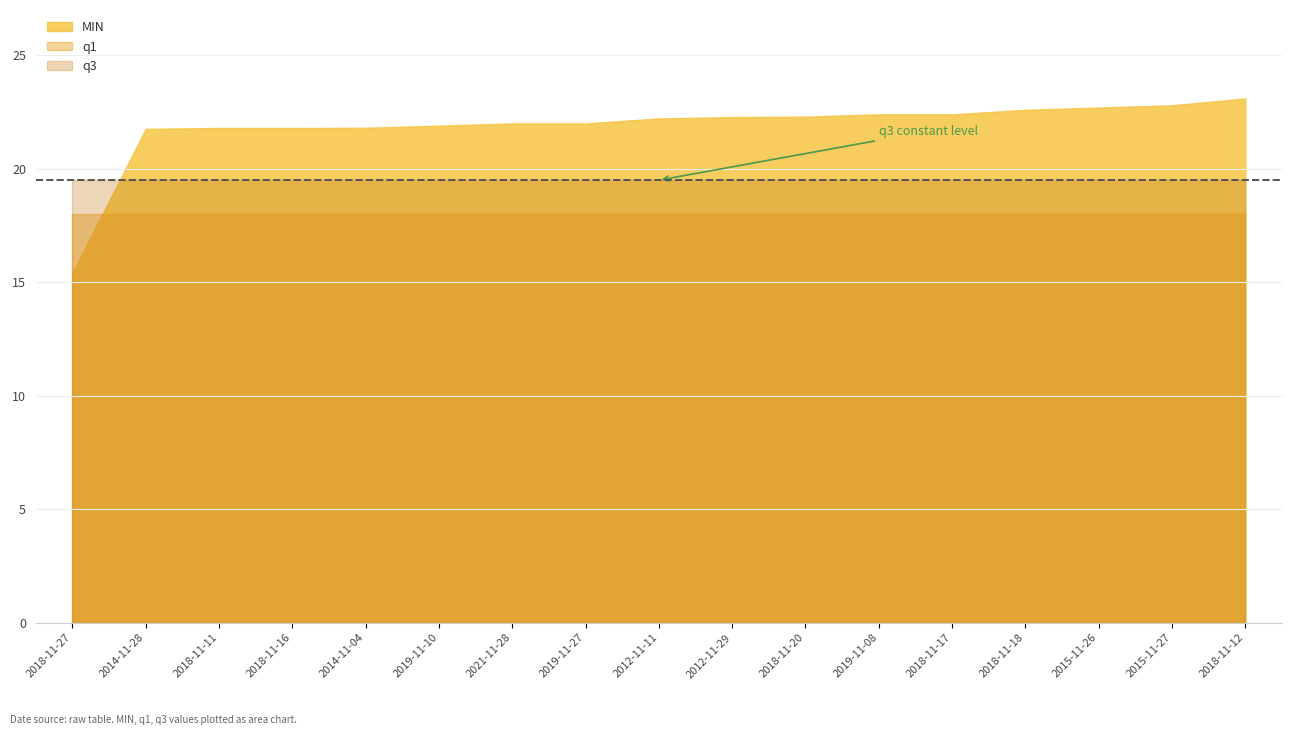

List the labels in order of MIN value, largest first.

2018-11-12, 2015-11-27, 2015-11-26, 2018-11-18, 2019-11-08, 2018-11-17, 2018-11-20, 2012-11-29, 2012-11-11, 2021-11-28, 2019-11-27, 2019-11-10, 2014-11-04, 2018-11-11, 2018-11-16, 2014-11-28, 2018-11-27